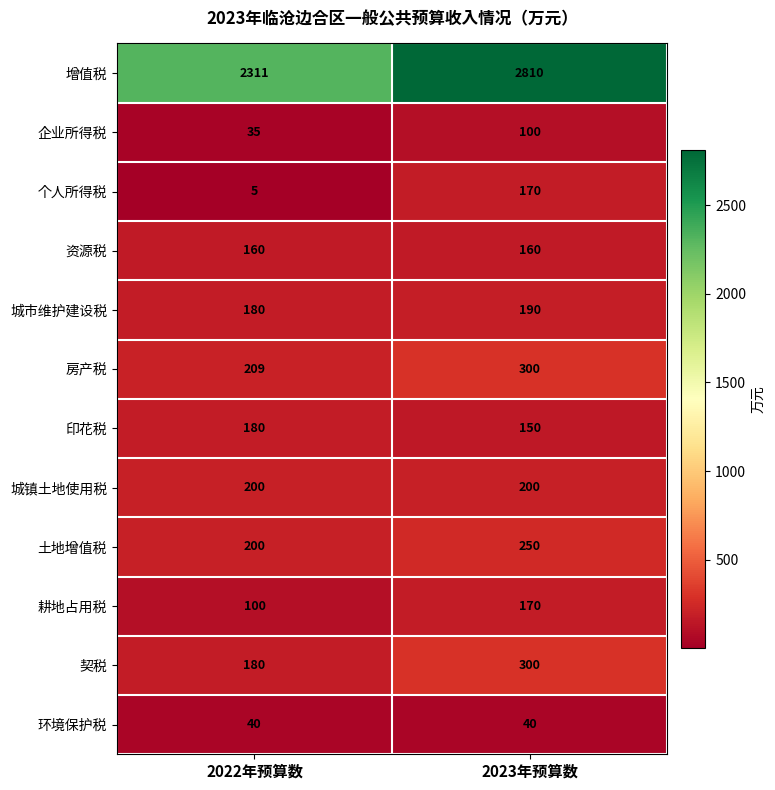

What is the sum of the 契税 values at 2023年预算数 and 2022年预算数?

480